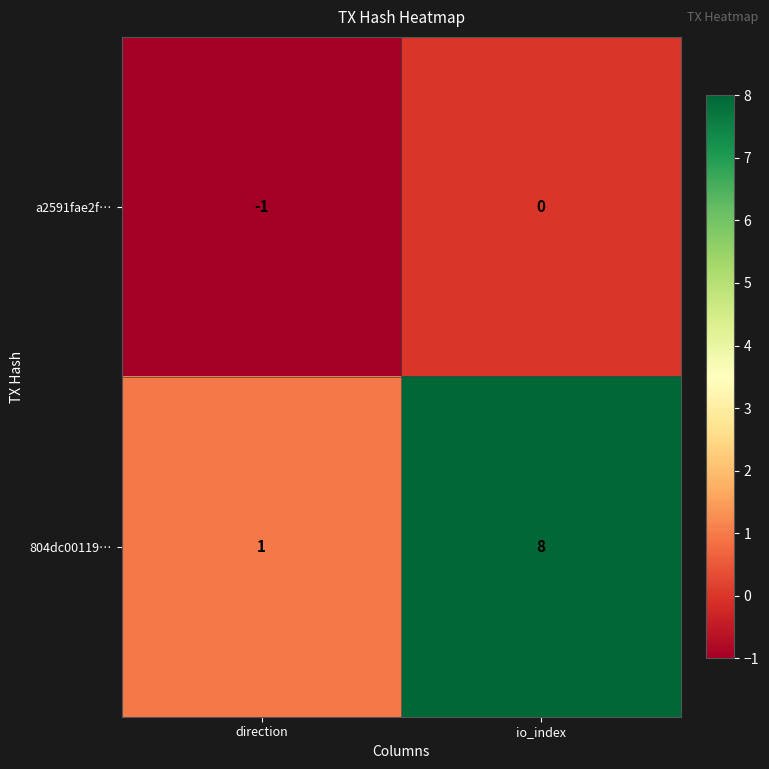

What is the sum of all 804dc00119… values?

9